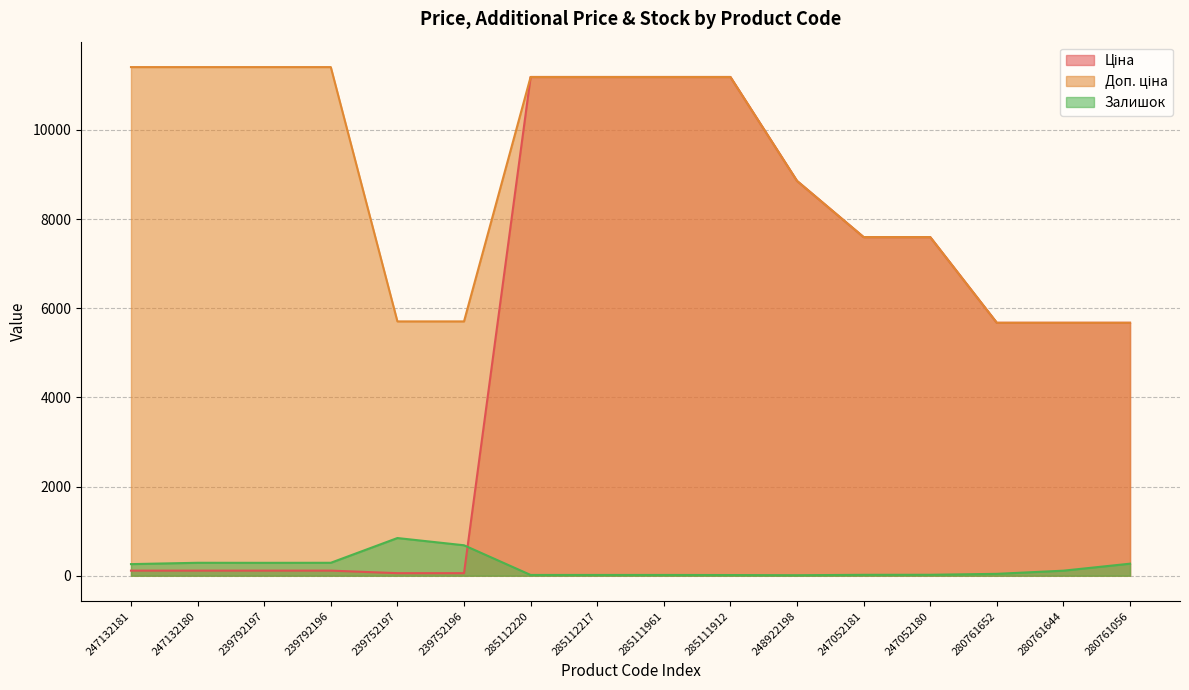

What is the difference between the highest and lowest values at 247132181?

11295.9